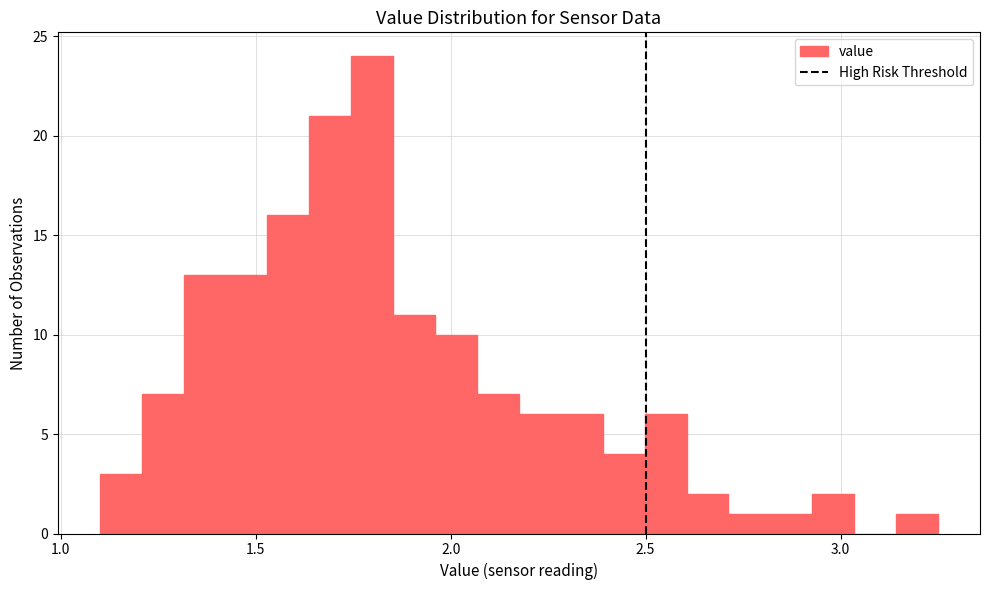

Read against the x-axis, roughly where is the centre of the tallest bar?

1.80